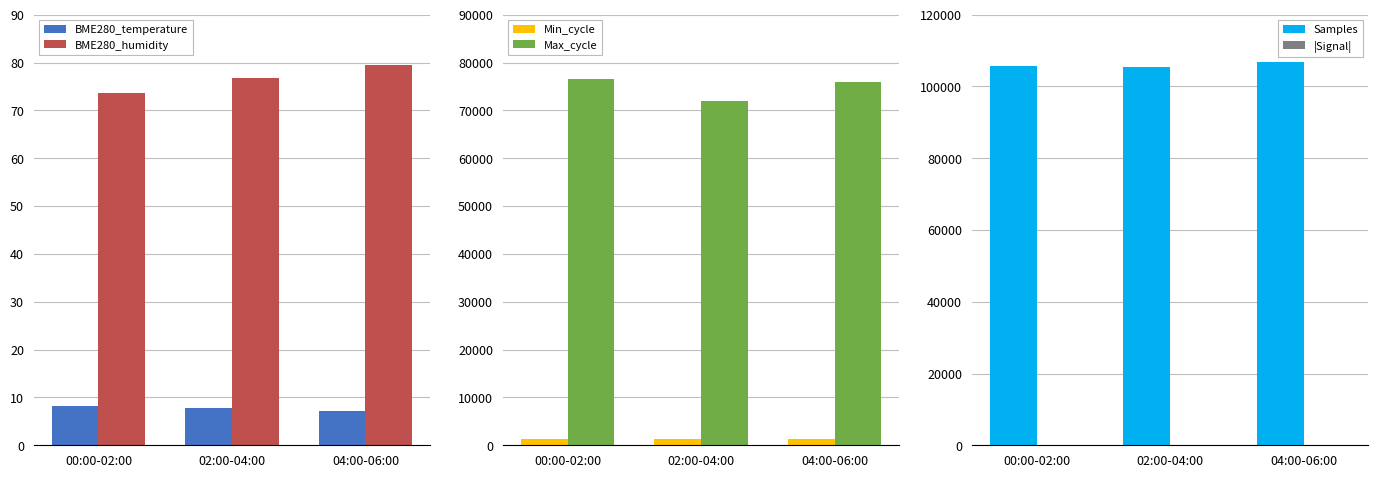

Between 00:00-02:00 and 04:00-06:00, which is larger?

00:00-02:00